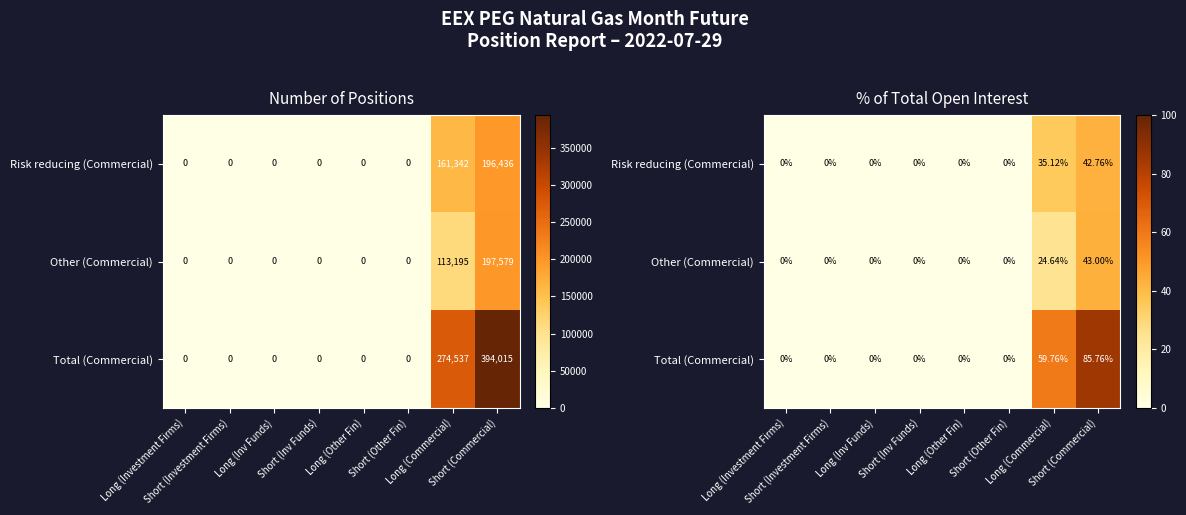

At how many categories does at least one series exceed 12?

2